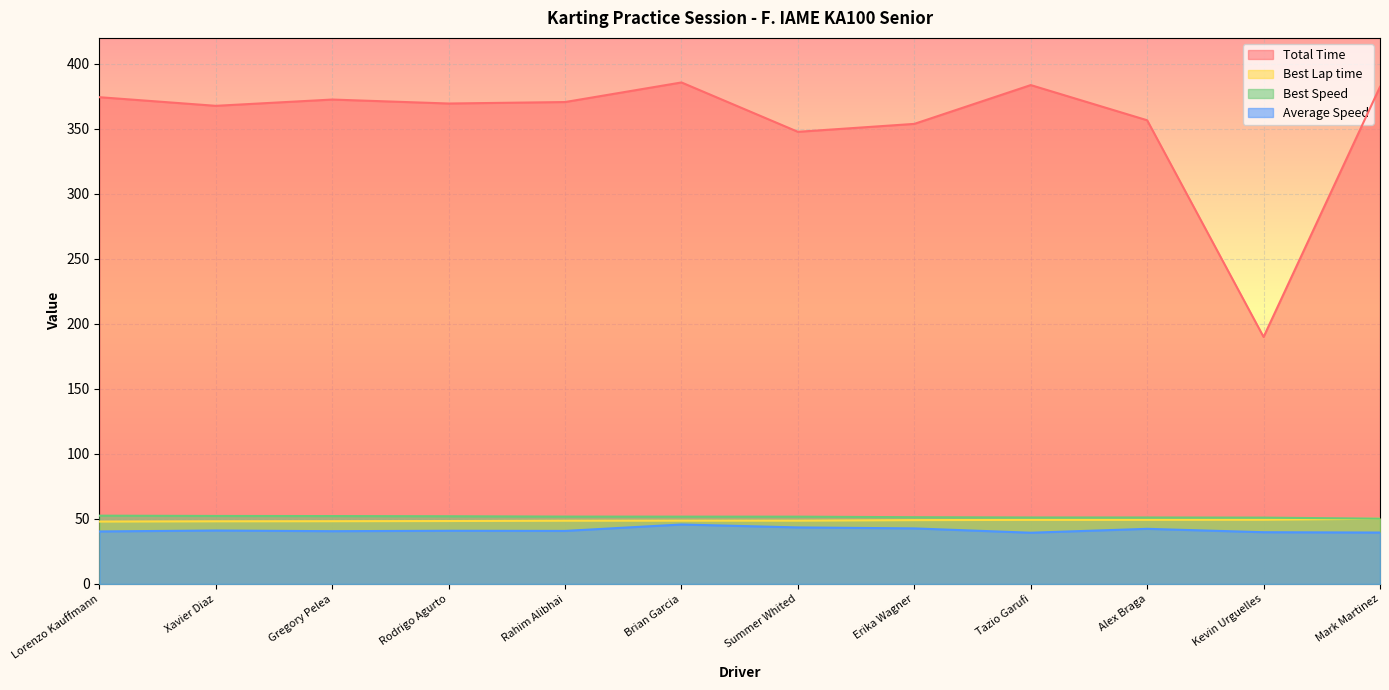

Reading right to left, transcribe all the data shown in this chart.

Total Time: Mark Martinez=382.3	Kevin Urguelles=190.0	Alex Braga=356.6	Tazio Garufi=383.7	Erika Wagner=353.9	Summer Whited=347.8	Brian Garcia=385.7	Rahim Alibhai=370.7	Rodrigo Agurto=369.5	Gregory Pelea=372.6	Xavier Diaz=367.7	Lorenzo Kauffmann=374.4
Best Lap time: Mark Martinez=50.2	Kevin Urguelles=49.4	Alex Braga=49.3	Tazio Garufi=49.3	Erika Wagner=49.1	Summer Whited=48.7	Brian Garcia=48.7	Rahim Alibhai=48.6	Rodrigo Agurto=48.4	Gregory Pelea=48.3	Xavier Diaz=48.2	Lorenzo Kauffmann=48.0
Best Speed: Mark Martinez=50.2	Kevin Urguelles=51.0	Alex Braga=51.1	Tazio Garufi=51.1	Erika Wagner=51.3	Summer Whited=51.8	Brian Garcia=51.8	Rahim Alibhai=51.8	Rodrigo Agurto=52.1	Gregory Pelea=52.2	Xavier Diaz=52.3	Lorenzo Kauffmann=52.5
Average Speed: Mark Martinez=39.5	Kevin Urguelles=39.8	Alex Braga=42.4	Tazio Garufi=39.4	Erika Wagner=42.7	Summer Whited=43.5	Brian Garcia=45.7	Rahim Alibhai=40.8	Rodrigo Agurto=40.9	Gregory Pelea=40.6	Xavier Diaz=41.1	Lorenzo Kauffmann=40.4